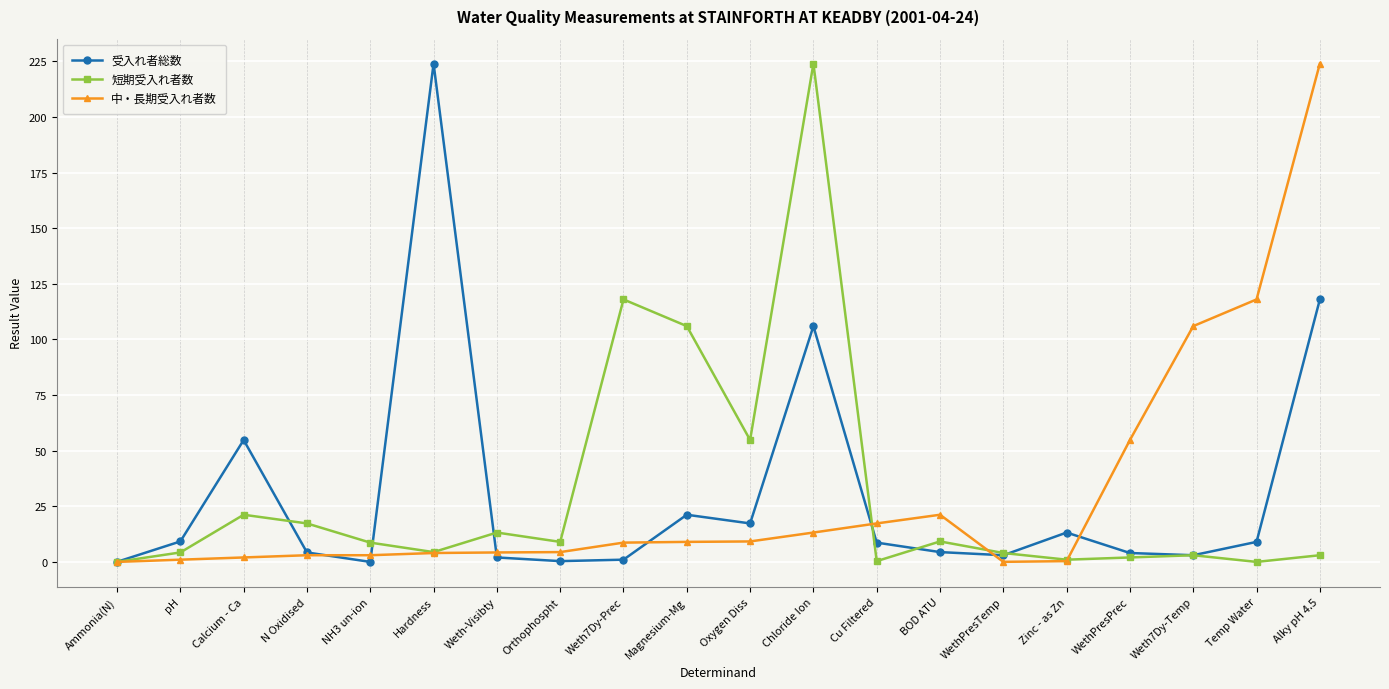

How many lines are shown in the chart?

3